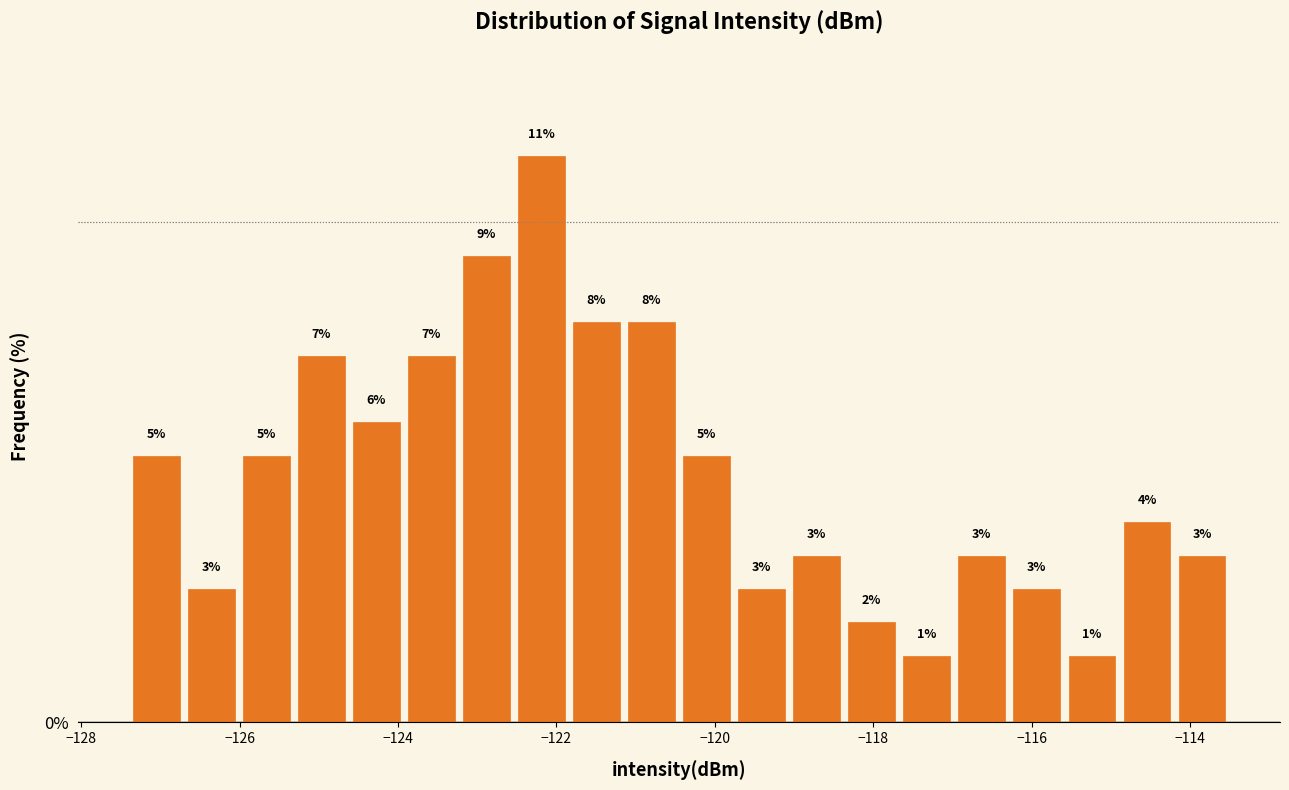

Around what value on the x-axis is the tallest bar? Give the approximate position of its centre, as read against the axis.

-122.2